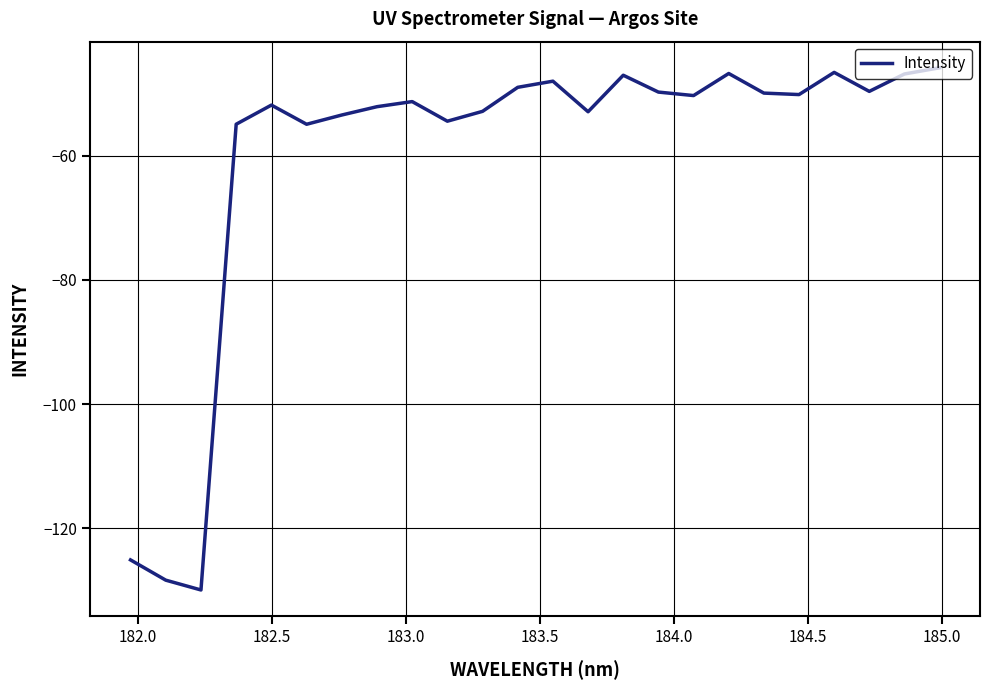

What is the maximum value shown in the chart?

-45.8